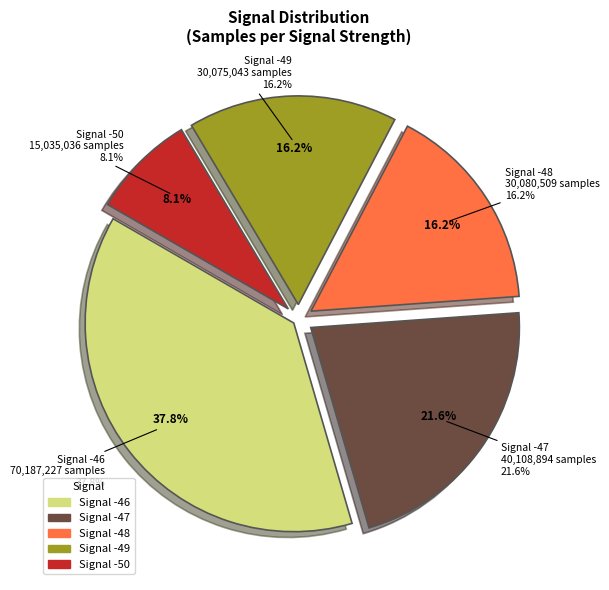

Does any single category account for the majority?

No